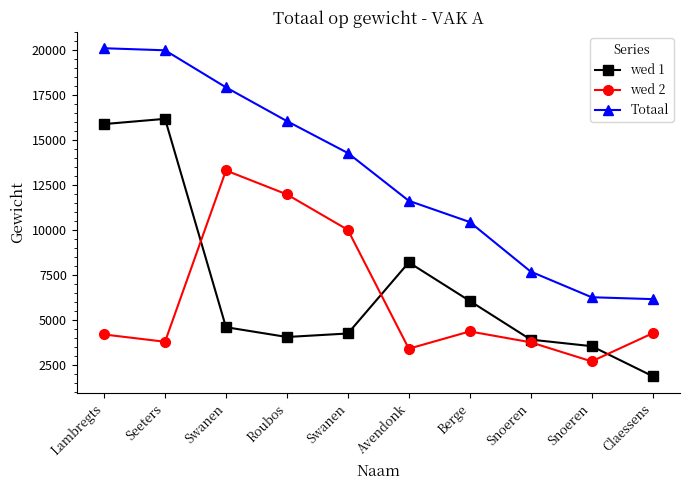

How many distinct data groups are displayed?

3